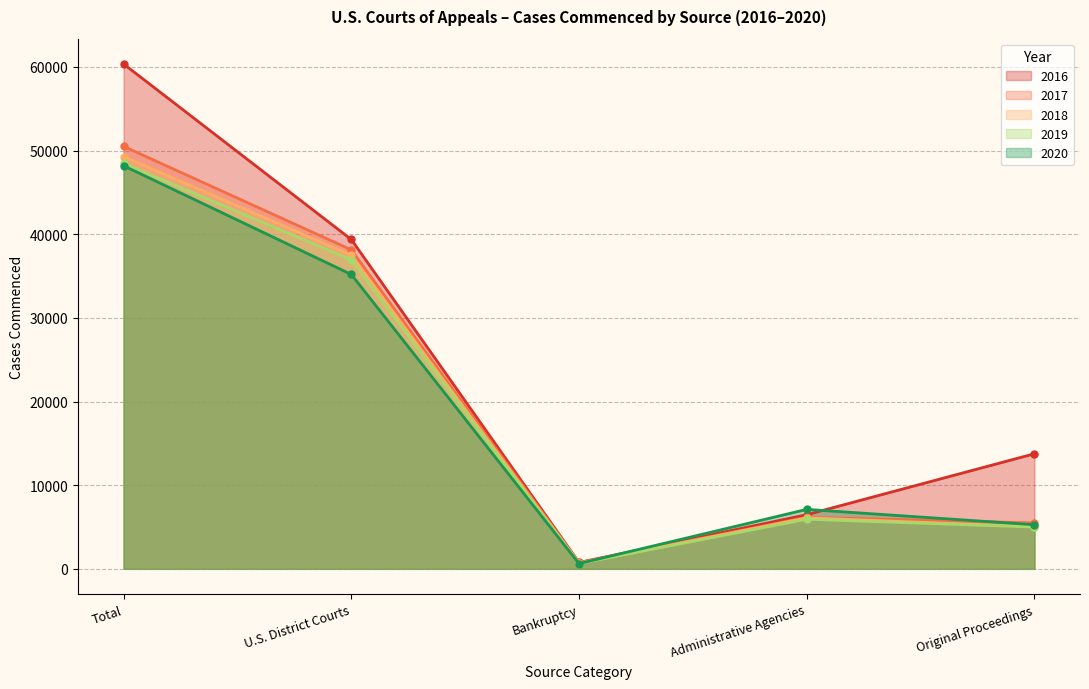

How many lines are shown in the chart?

5